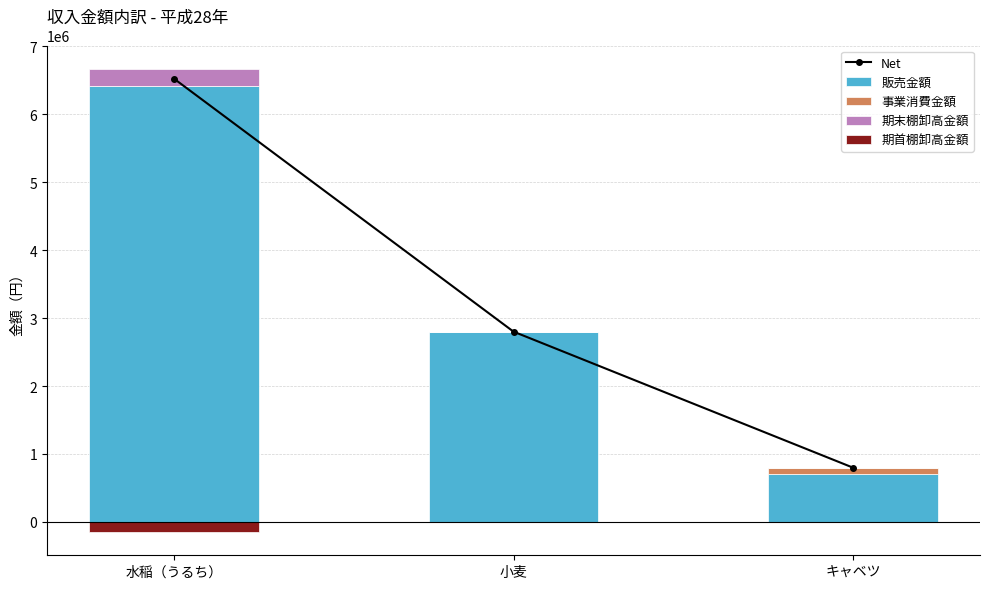

Does the chart contain any negative values?

Yes